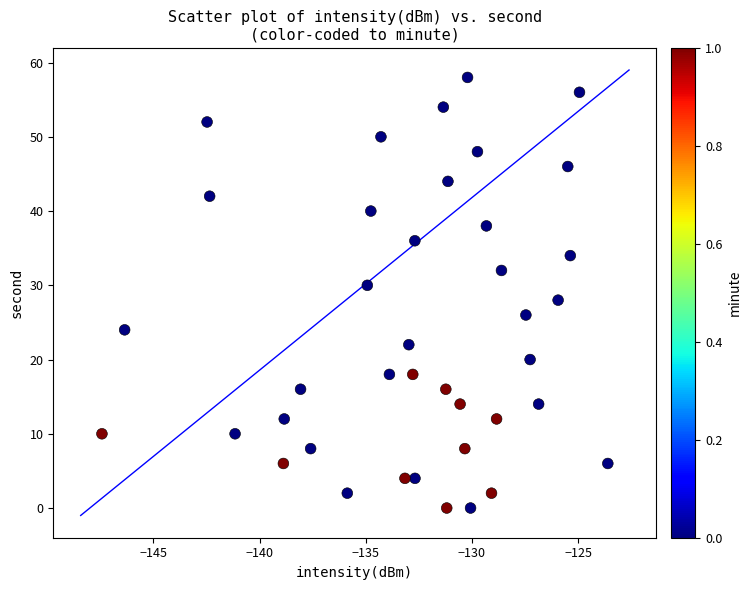

What is the range of Y values (max minus min)?

58